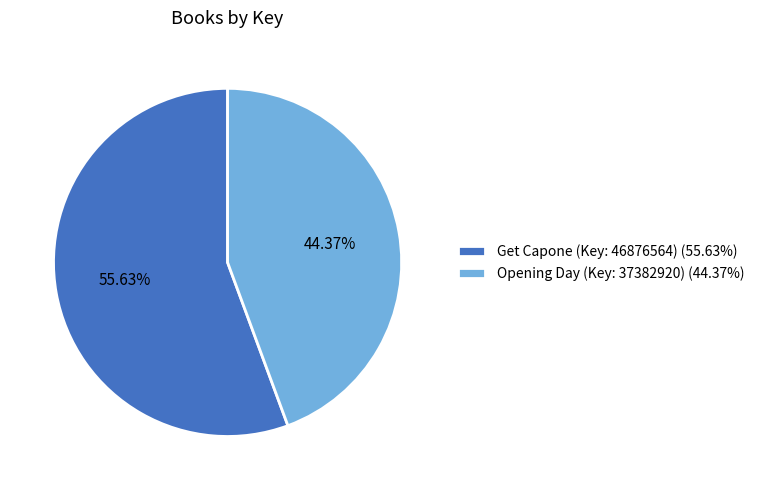

Combined, what portion of the pie is Get Capone (Key: 46876564) and Opening Day (Key: 37382920)?

100.0%